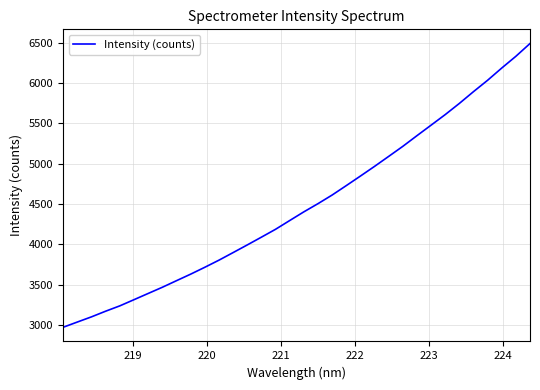

What is the difference between the maximum and minimum values?

3520.0